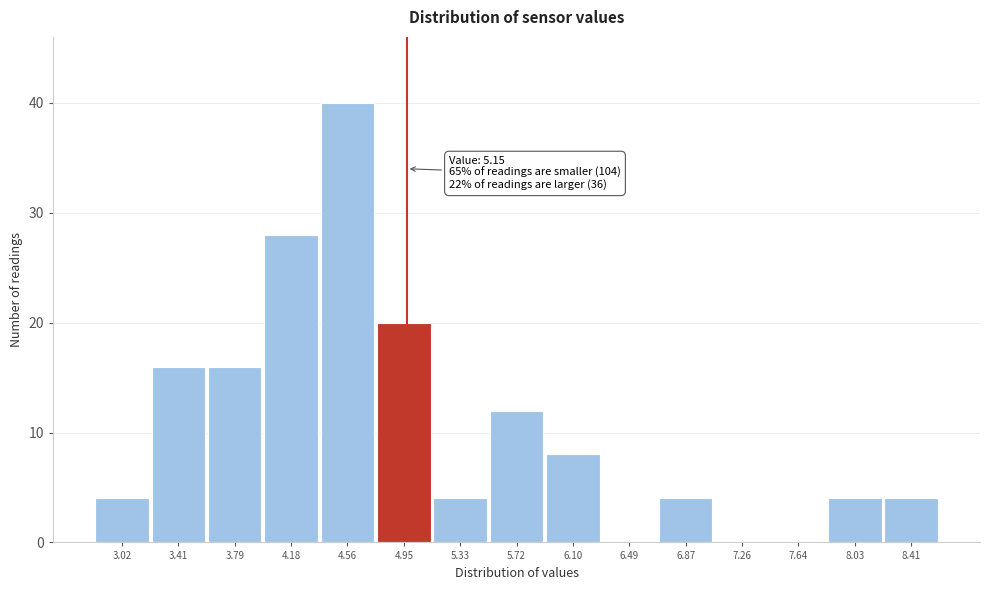

Reading right to left, list all the values displayed in this chart.

8.41=4	8.03=4	7.64=0	7.26=0	6.87=4	6.49=0	6.10=8	5.72=12	5.33=4	4.95=20	4.56=40	4.18=28	3.79=16	3.41=16	3.02=4